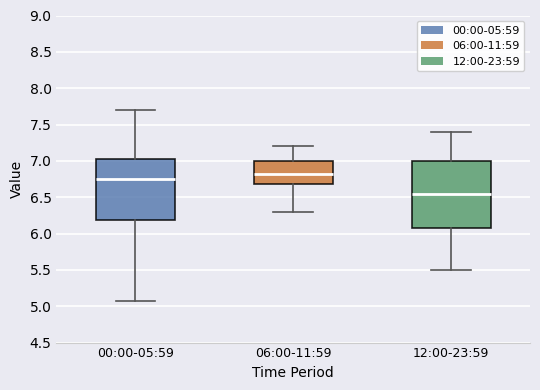

Which box has the highest median line?

06:00-11:59